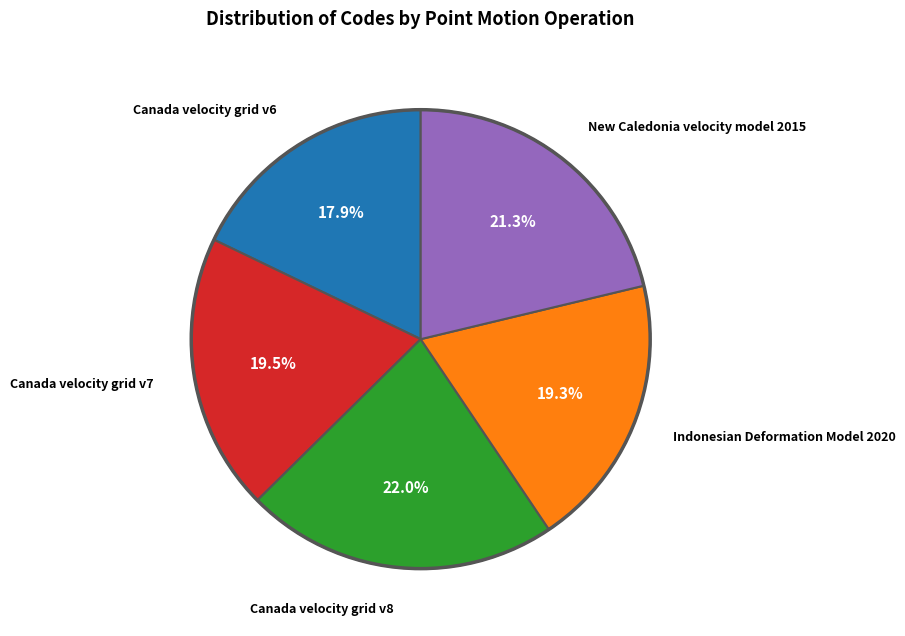

To the nearest percent, what is the average slice percentage?

20%